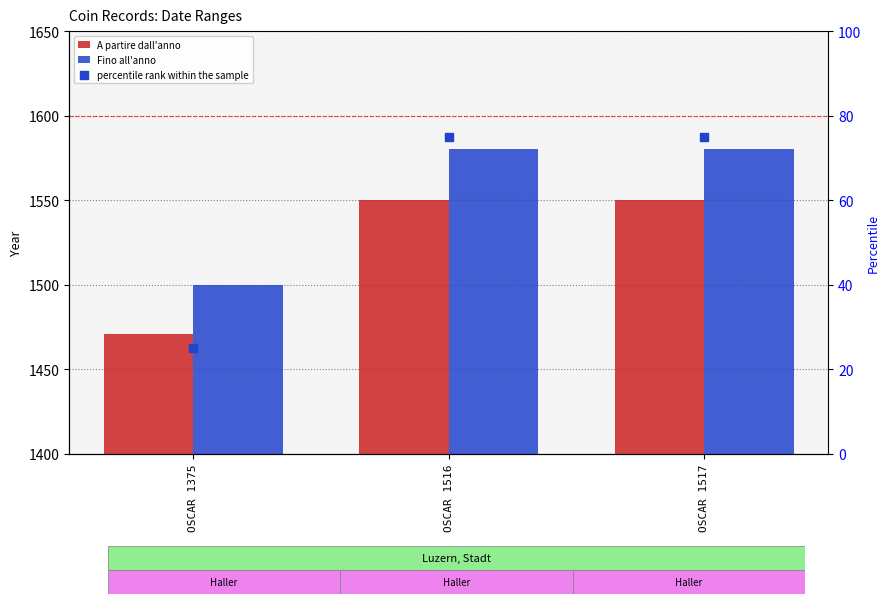

Which series reaches the minimum Y coordinate?

percentile rank within the sample